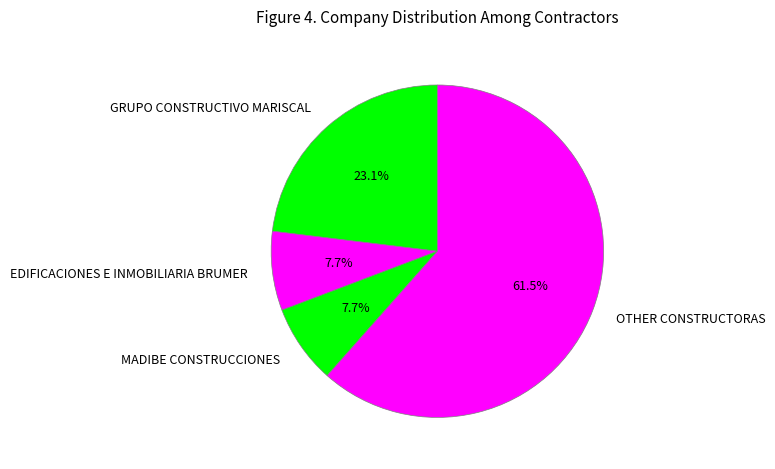

Which has a higher value, OTHER CONSTRUCTORAS or MADIBE CONSTRUCCIONES?

OTHER CONSTRUCTORAS